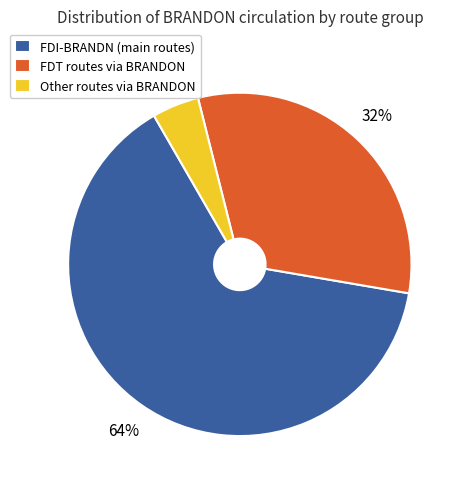

Between FDI-BRANDN (main routes) and Other routes via BRANDON, which is larger?

FDI-BRANDN (main routes)